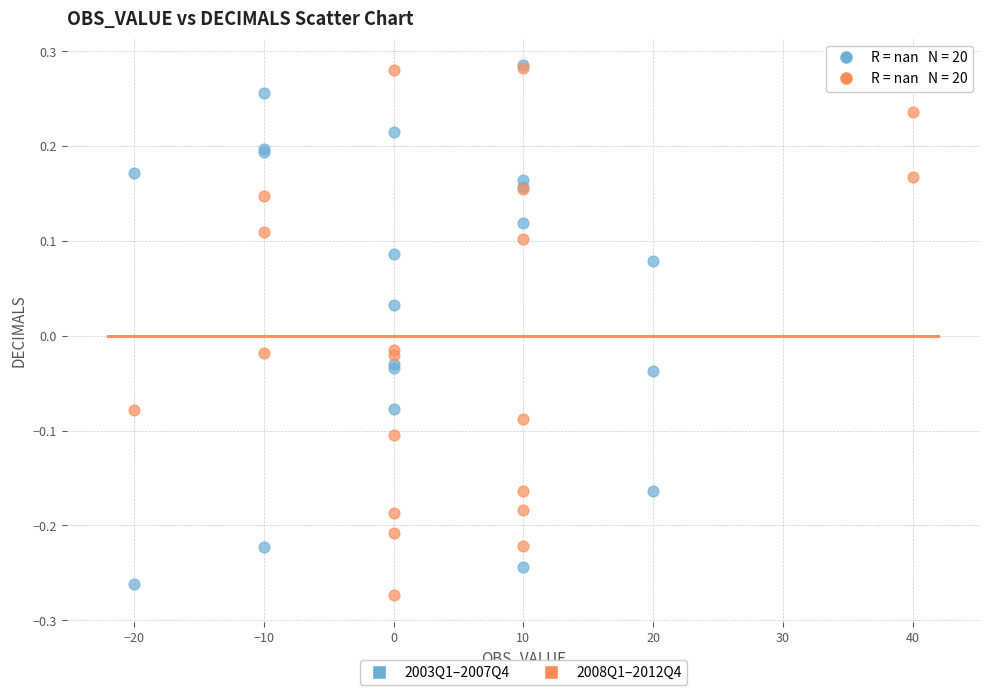

What are all the series names shown in the legend?

2003Q1–2007Q4, 2008Q1–2012Q4